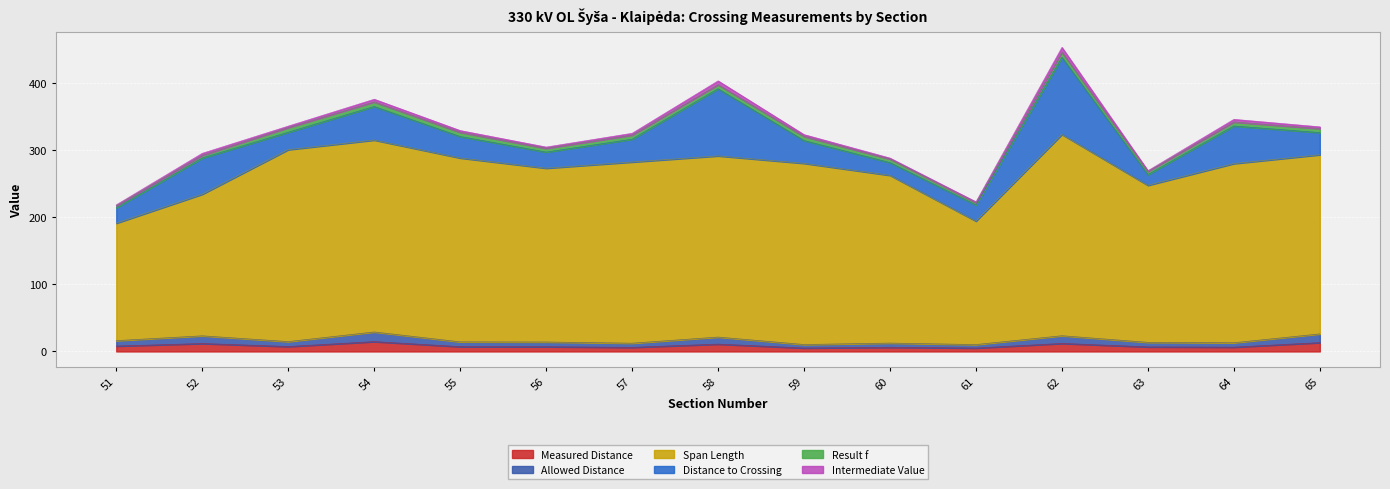

True or false: Allowed Distance has more than 1 interior local peaks.

True